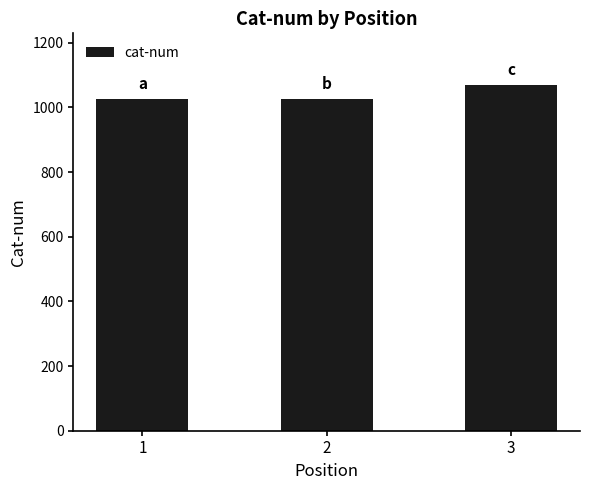

The value at 2 is 293. True or false?

False